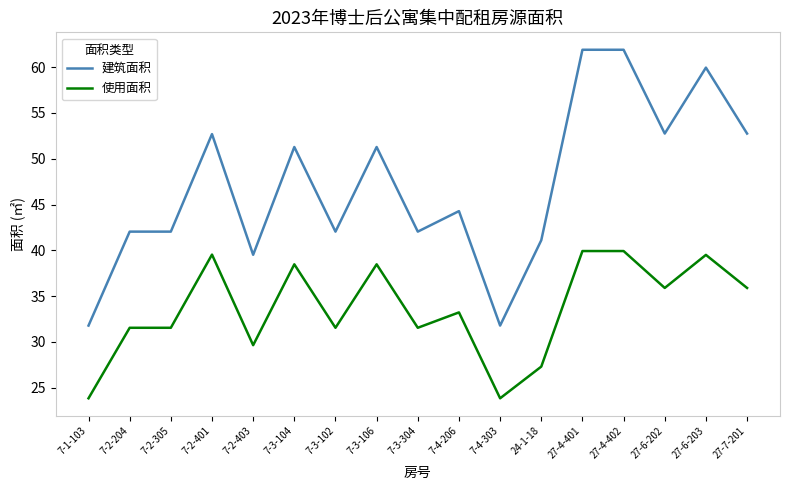

What position from the right is 7-3-304?

9